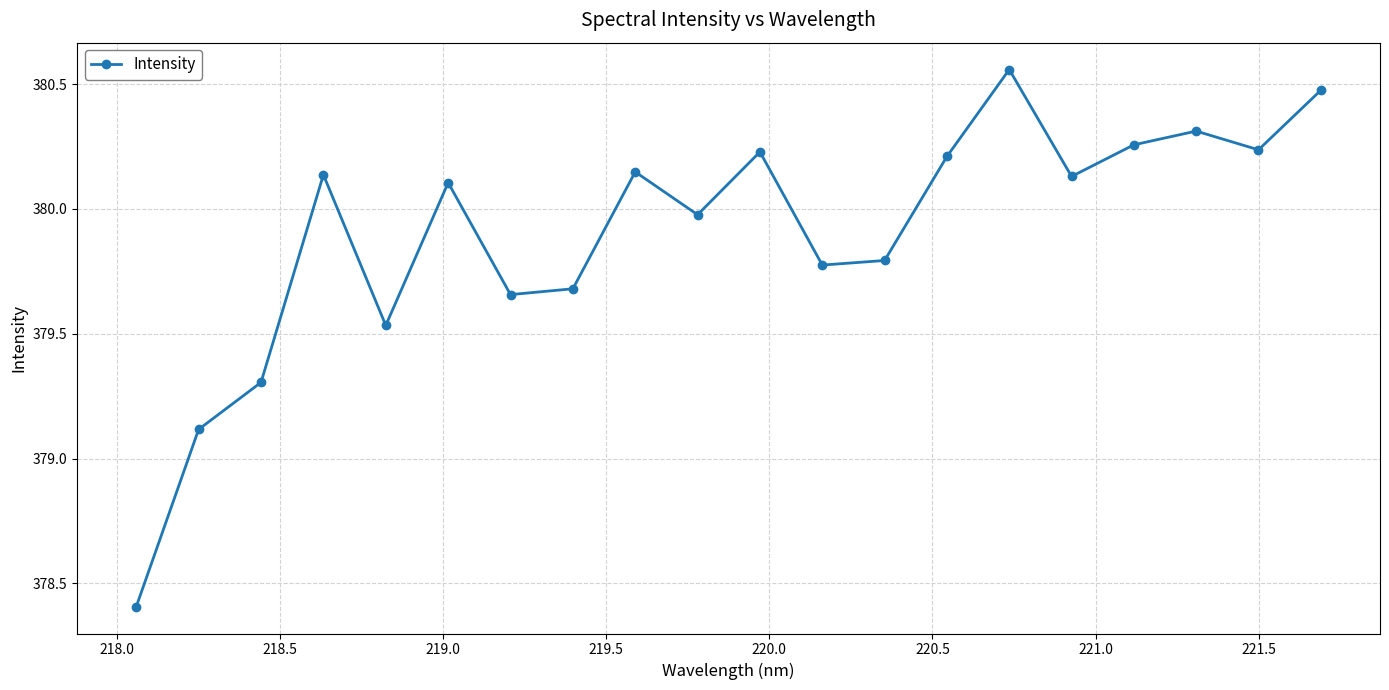

What is the smallest value displayed?

378.4